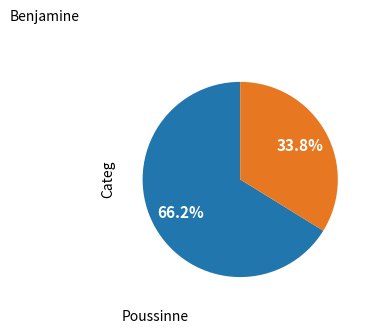

Is there any slice that represents more than half of the pie?

Yes